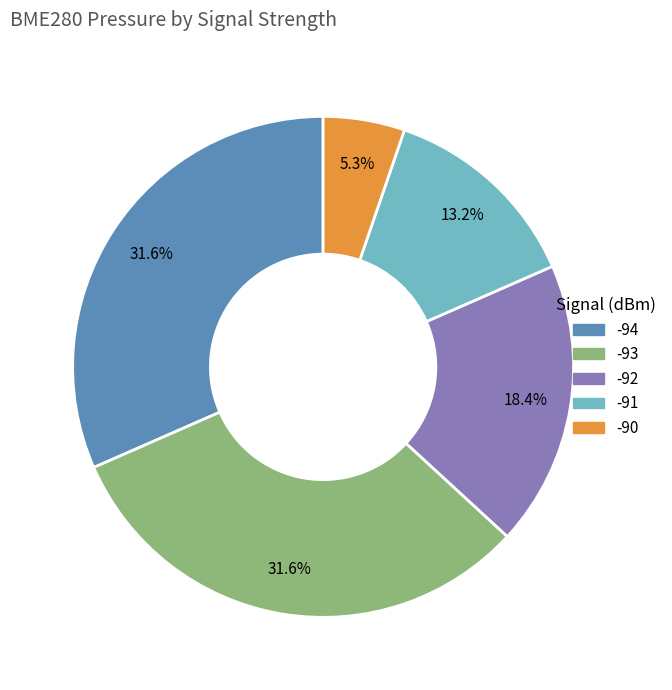

Is there any slice that represents more than half of the pie?

No